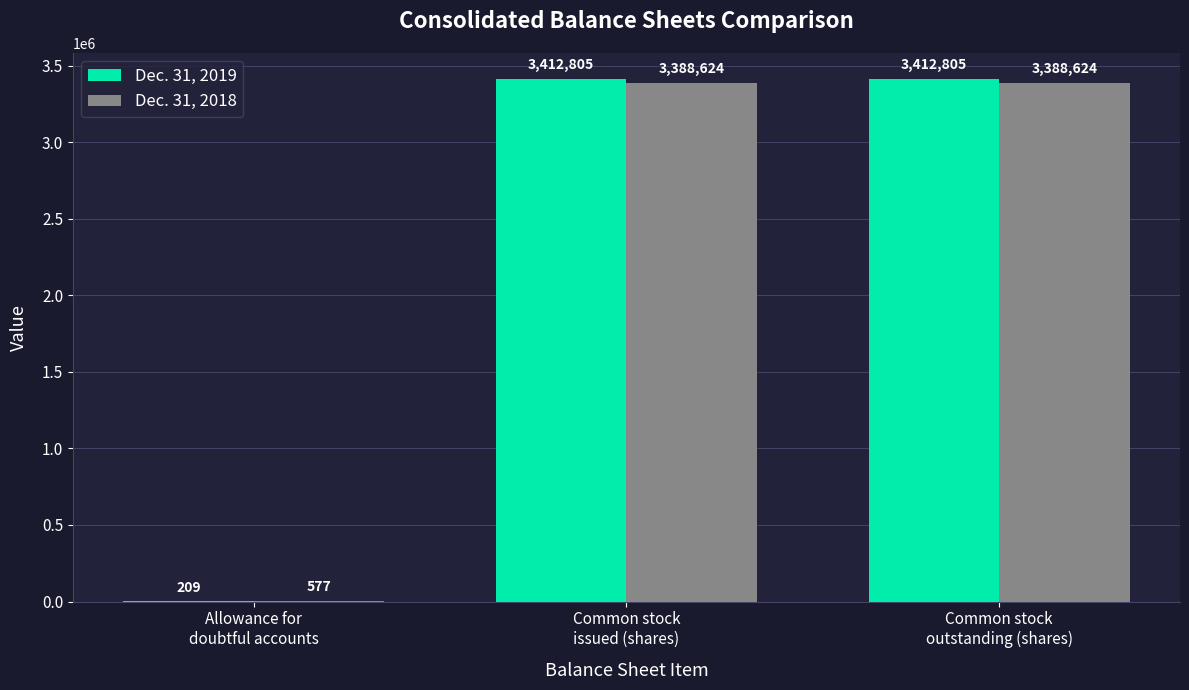

Count the number of categories in the chart.

3